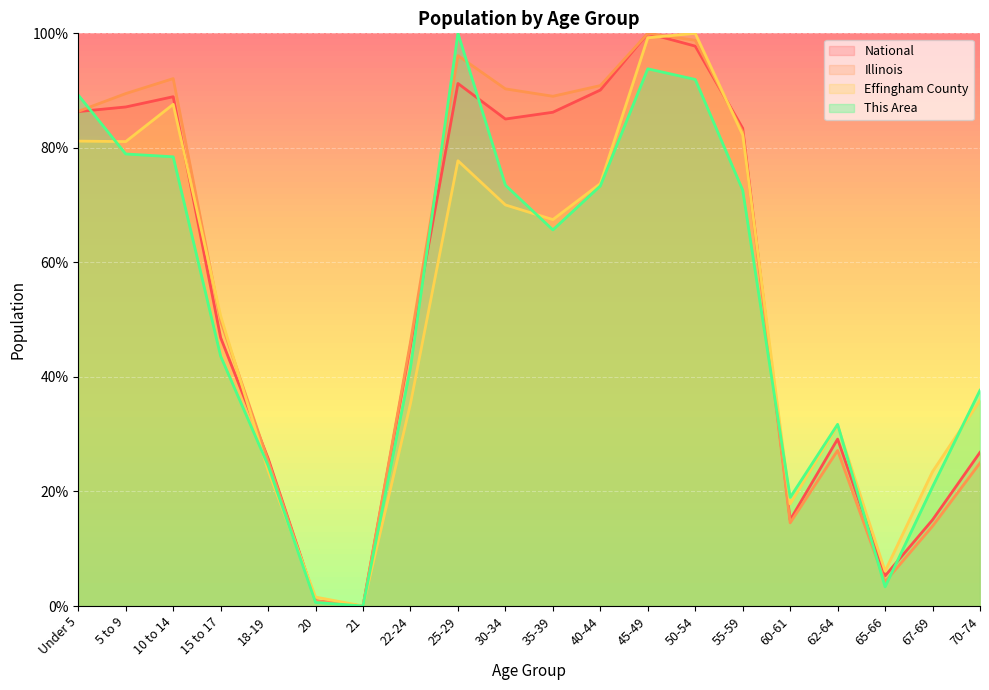

Where is the first local minimum for National?

21